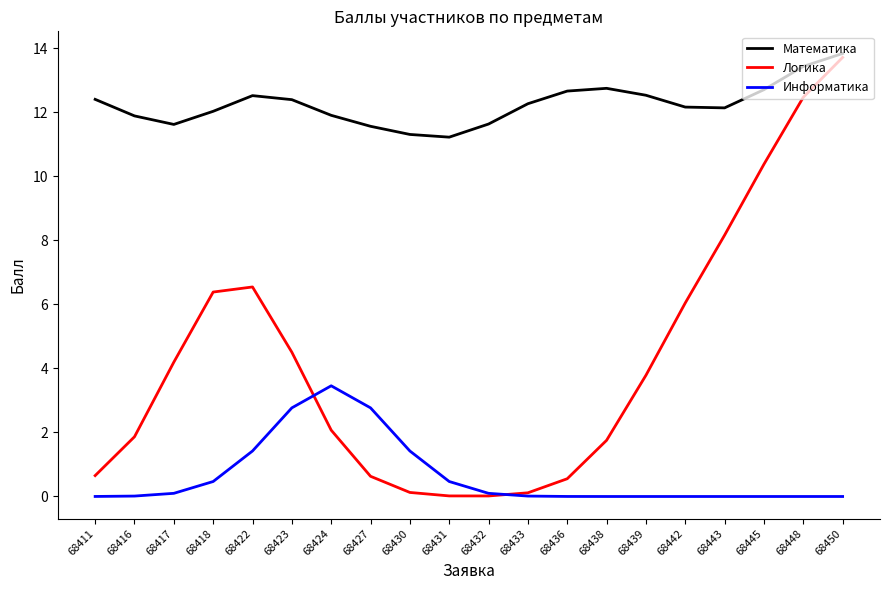

In Информатика, how many points are higher than both neighbors (excluding endpoints)?

1